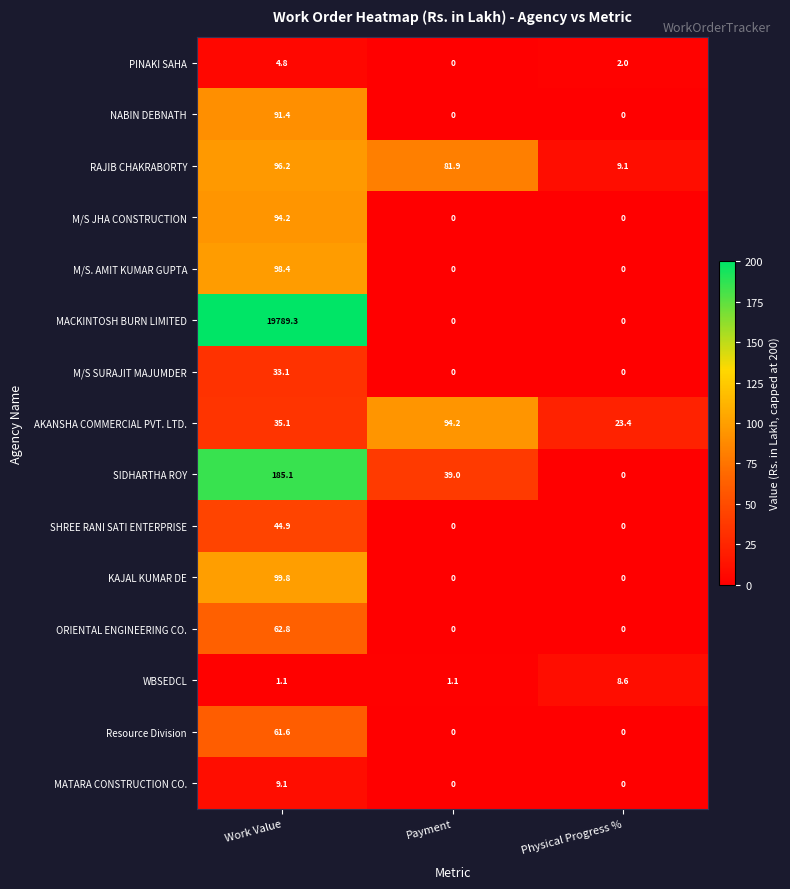

Which category has the highest value across all series?

Work Value